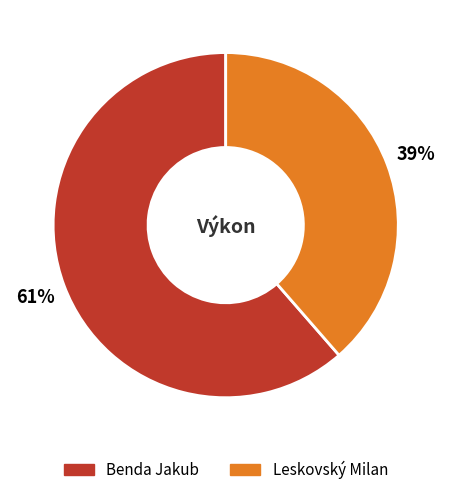

What is the majority slice?

Benda Jakub